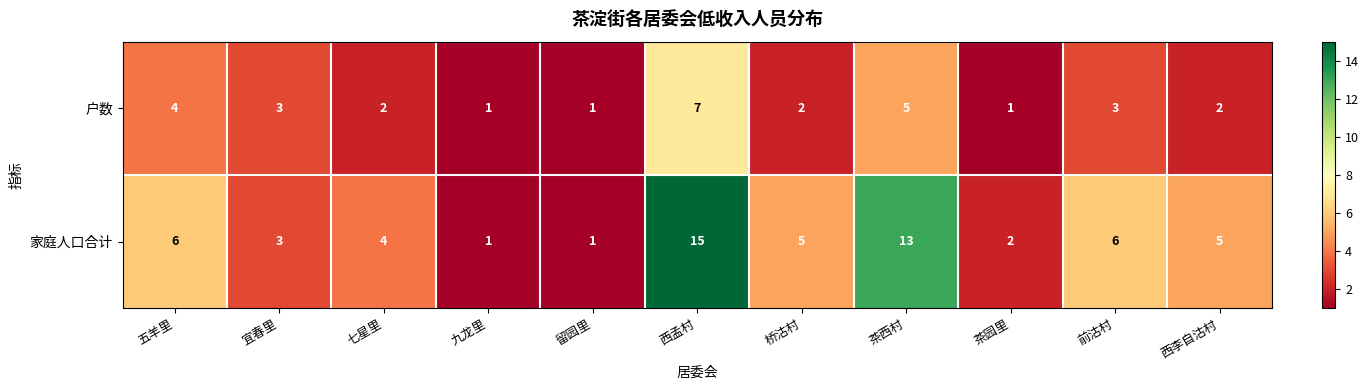

Reading left to right, list all the values displayed in this chart.

户数: 4	3	2	1	1	7	2	5	1	3	2
家庭人口合计: 6	3	4	1	1	15	5	13	2	6	5